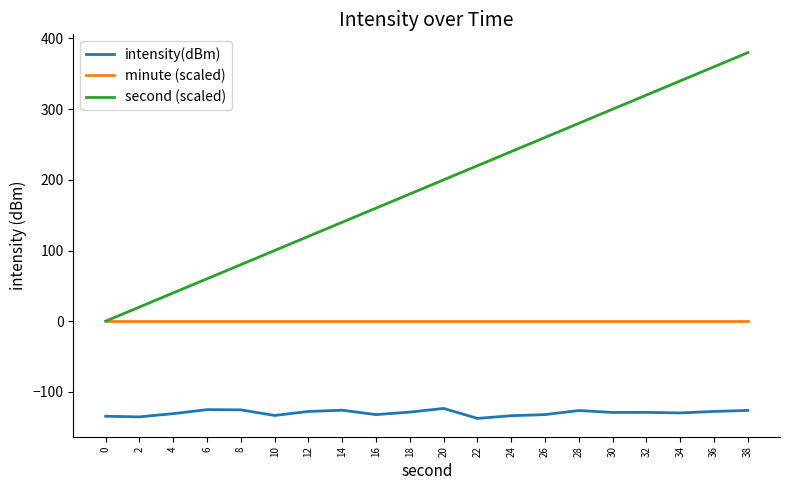

What is the spread (max minus min) of values at 38?

506.3